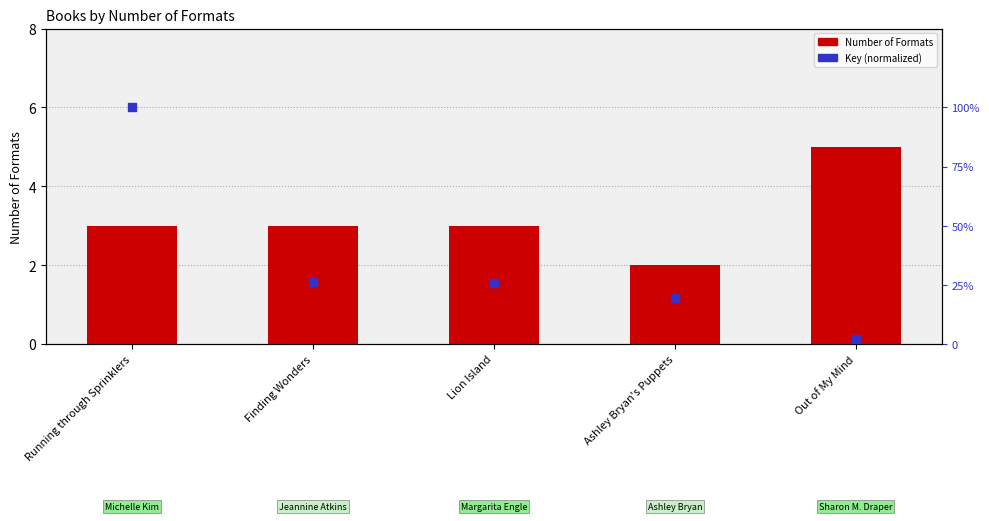

What are all the series names shown in the legend?

Number of Formats, Key (normalized)